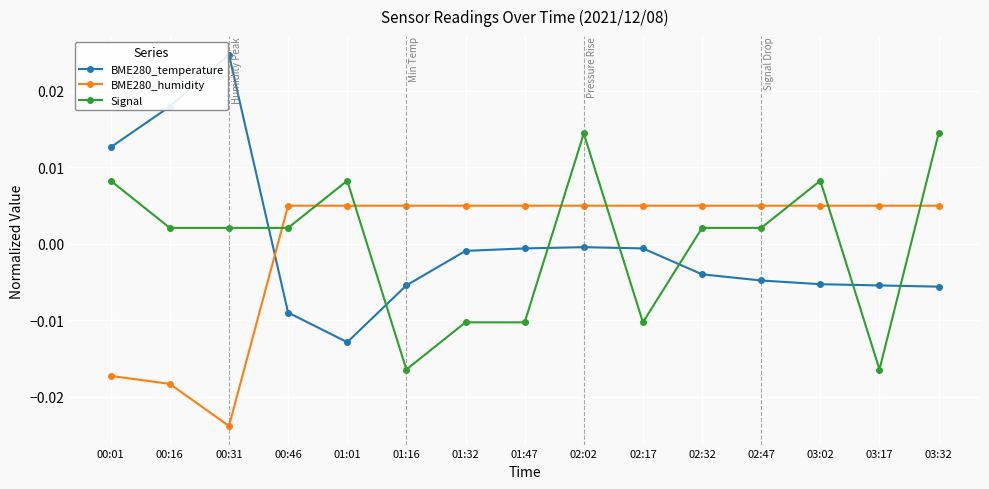

How many intersections are there between BME280_humidity and BME280_temperature?

1